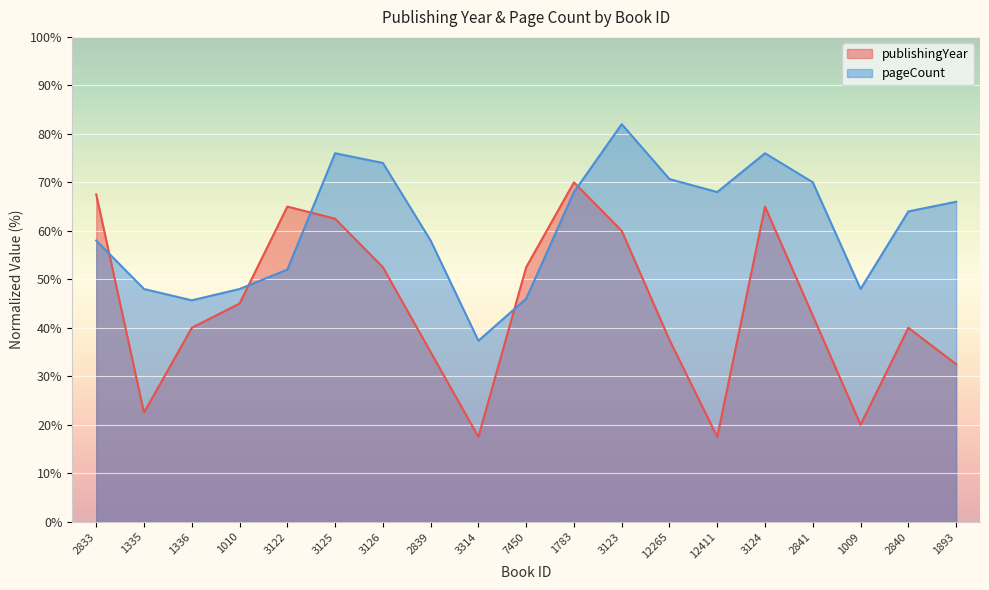

Which label corresponds to the smallest value in the chart?

3314